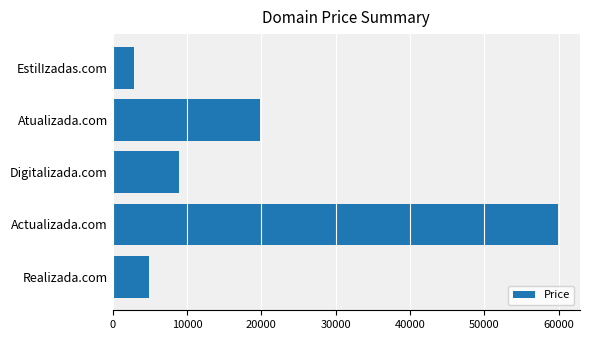

How many data points does each series have?

5